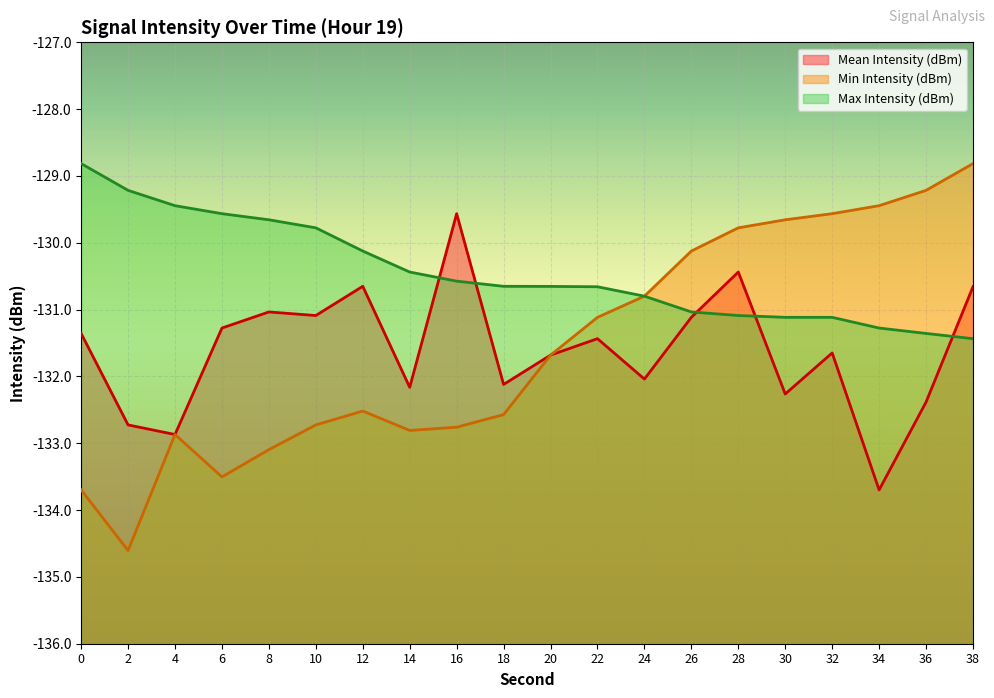

What is the value of the Min Intensity (dBm) point at the 6th from the left?

-132.7